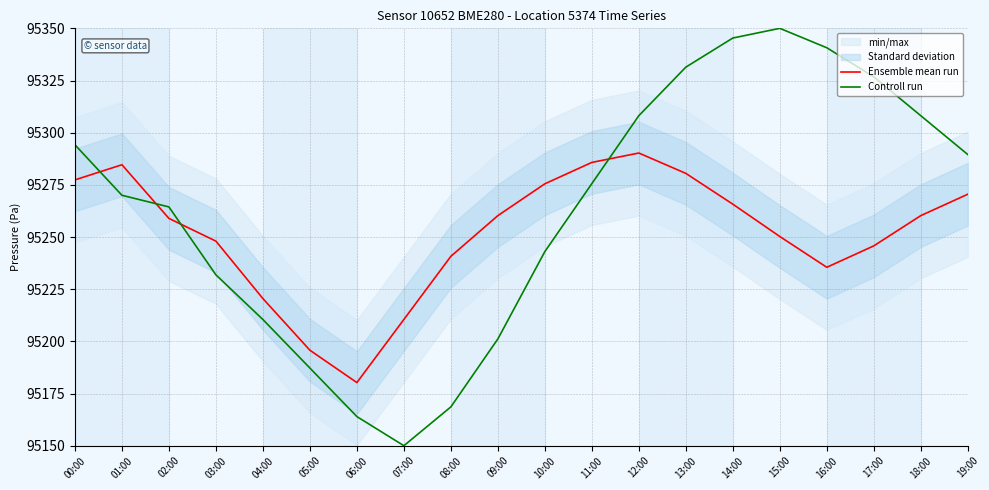

Rank the categories by Controll run value from highest to lowest.

15:00, 14:00, 16:00, 13:00, 17:00, 12:00, 18:00, 00:00, 19:00, 11:00, 01:00, 02:00, 10:00, 03:00, 04:00, 09:00, 05:00, 08:00, 06:00, 07:00